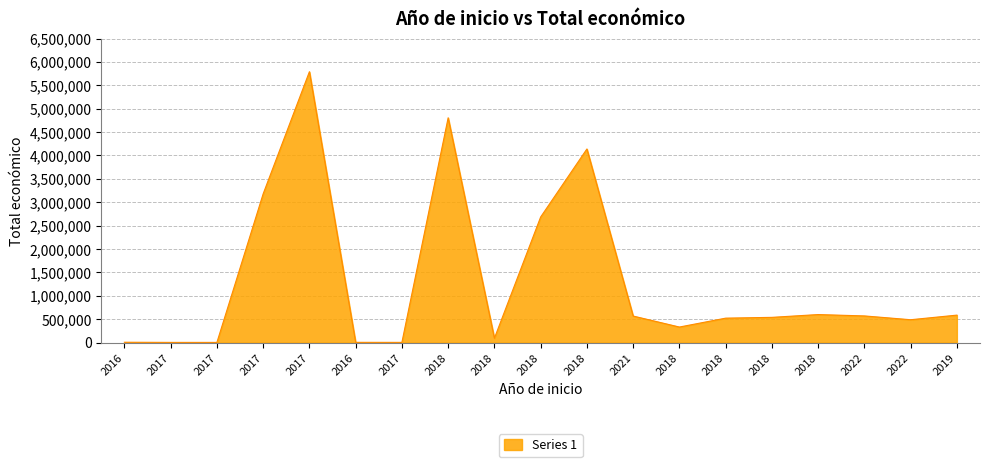

The value at 2018 is 4139393. True or false?

True